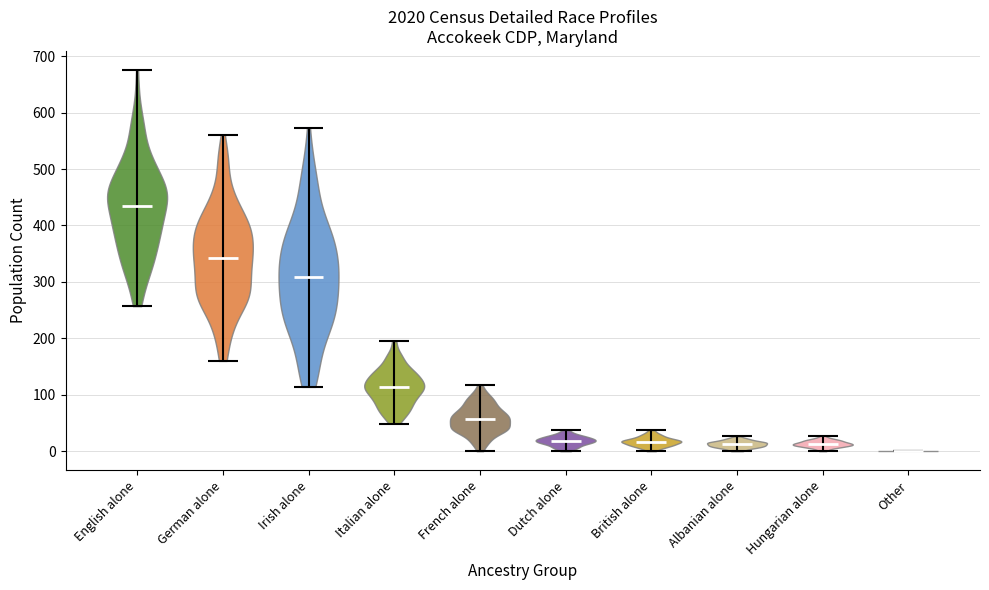

Which violin has the lowest median line?

Other